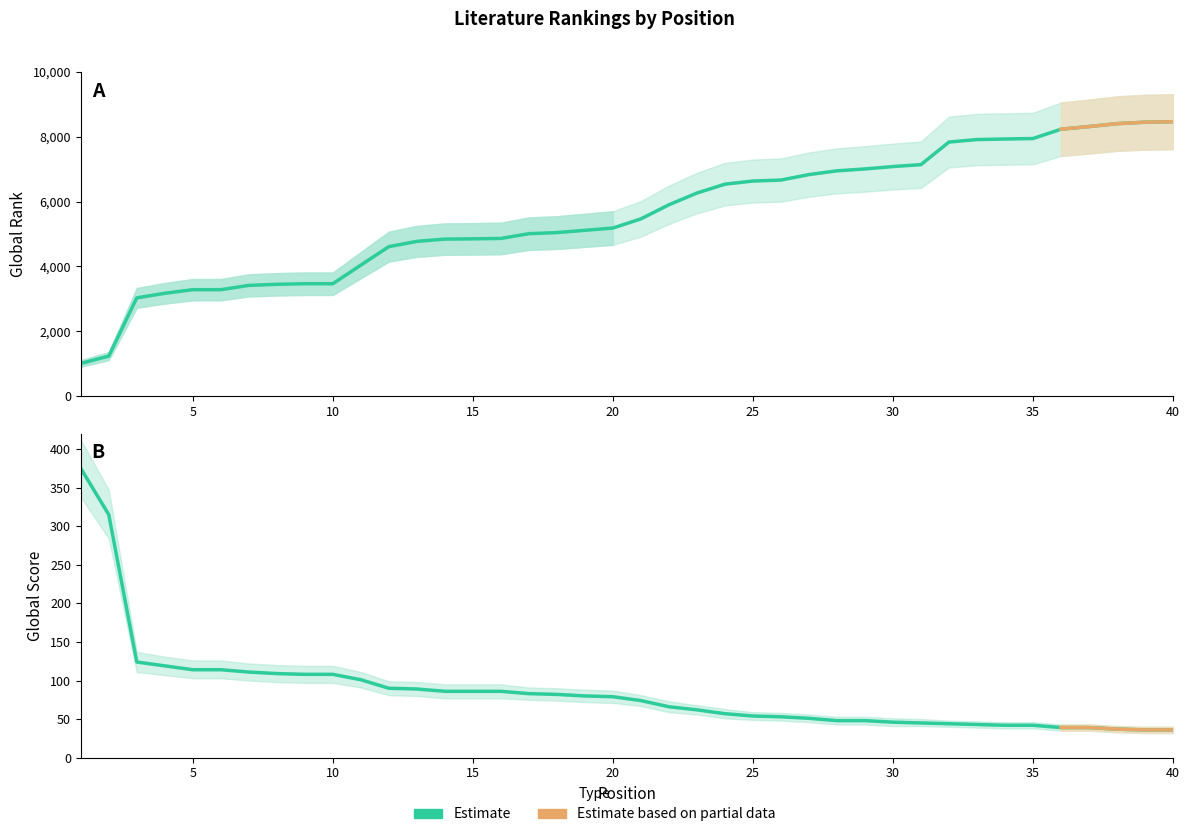

Is the value of Global Score at 4 greater than the value of Global Rank at 10?

No